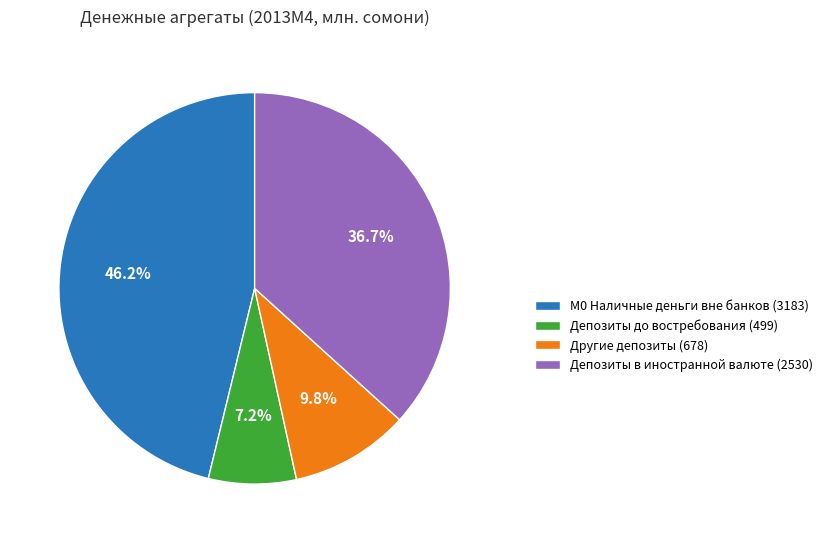

Which category has the smallest portion of the pie?

Депозиты до востребования (499)